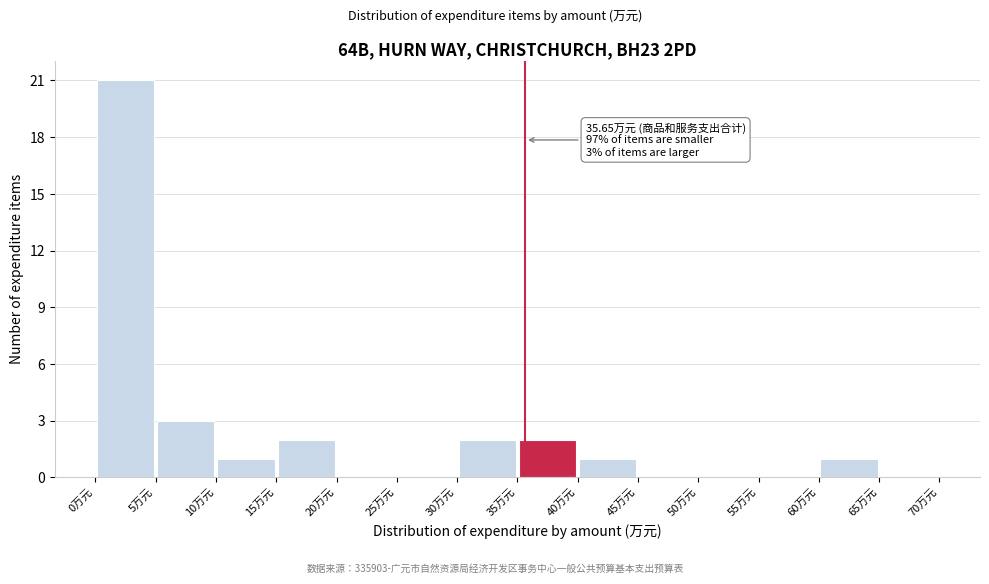

Which range on the x-axis has the tallest bar?

0 to 5